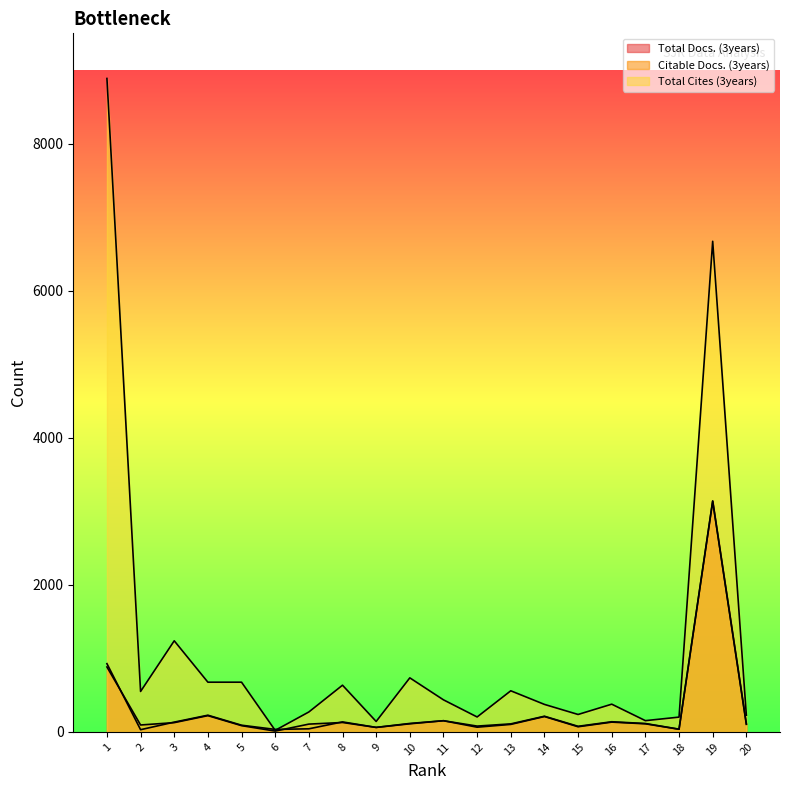

The Total Docs. (3years) series shows 84 at 14. True or false?

False